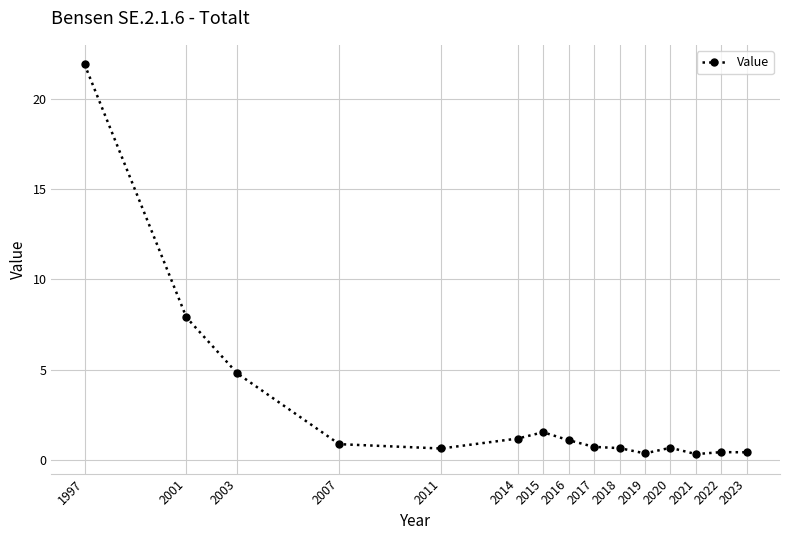

What is the change in value from 1997 to 2016?

-20.8